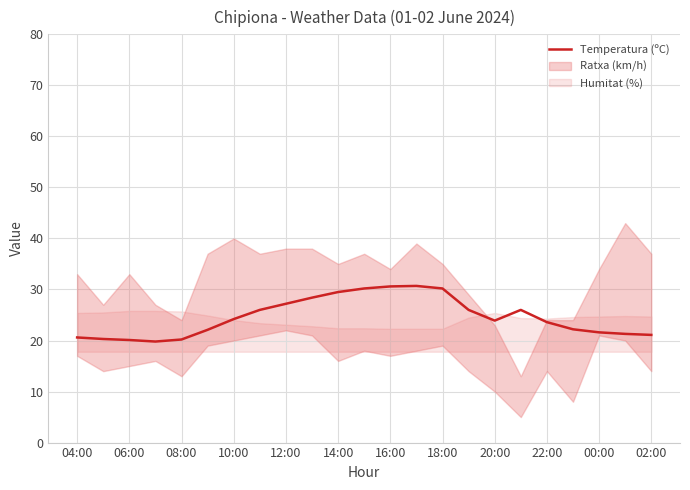

What is the highest value of the Temperatura (ºC) series?

30.7